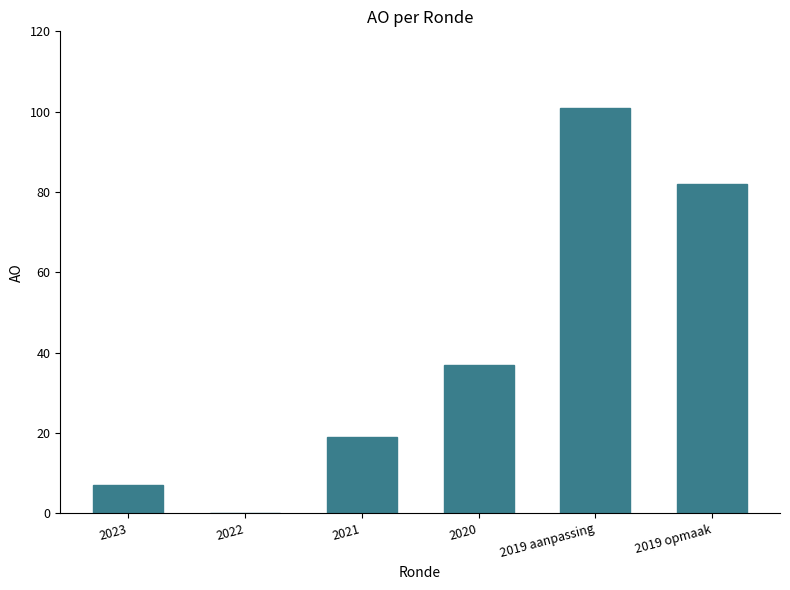

What is the change in value from 2023 to 2022?

-7